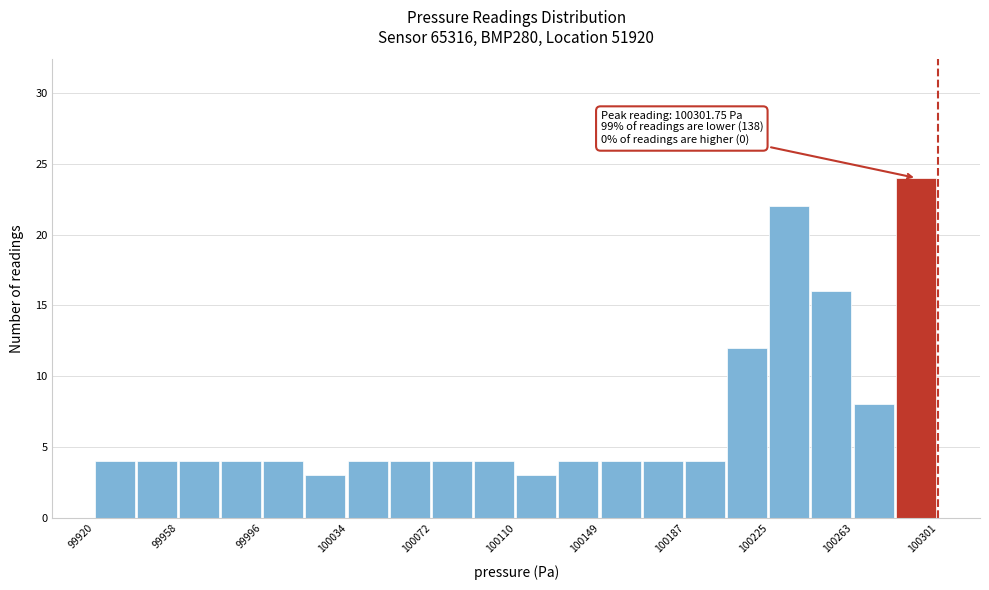

Around what value on the x-axis is the tallest bar? Give the approximate position of its centre, as read against the axis.

100290